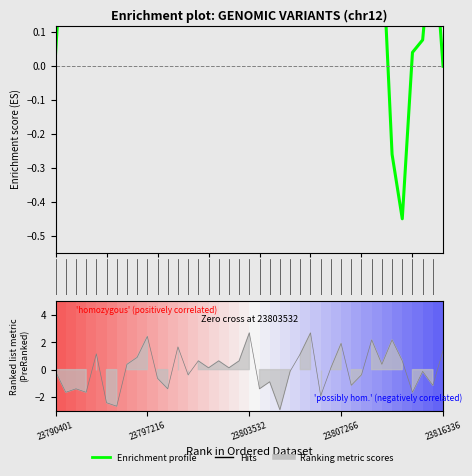

What is the sum of all values?

42.5